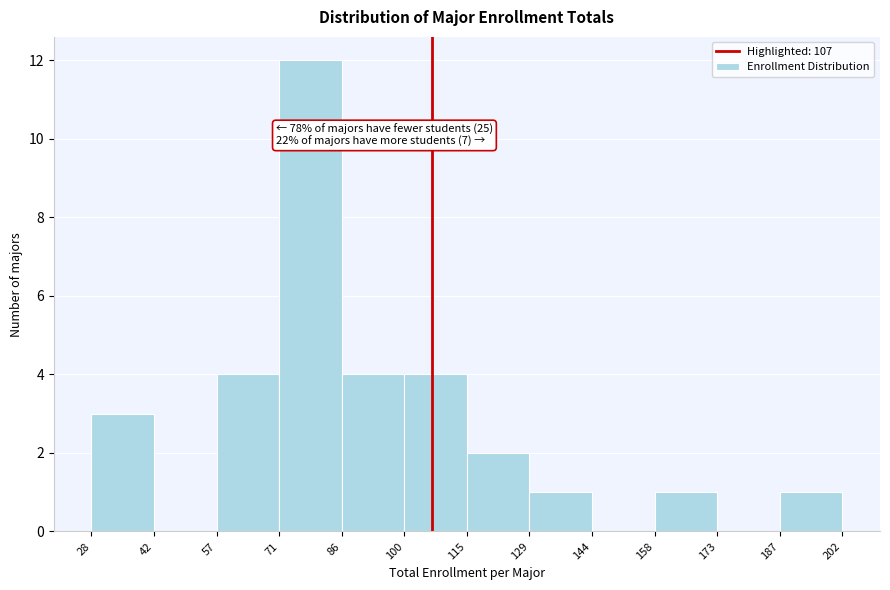

Over which range of the x-axis is the bar tallest?

71 to 86